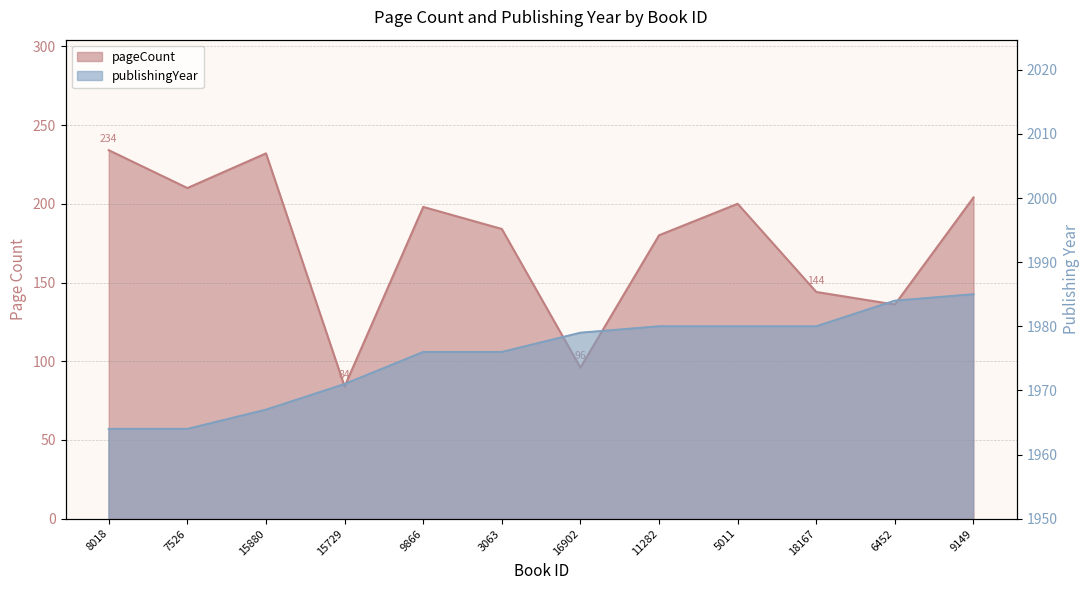

How many values in the publishingYear series exceed 1979?

5